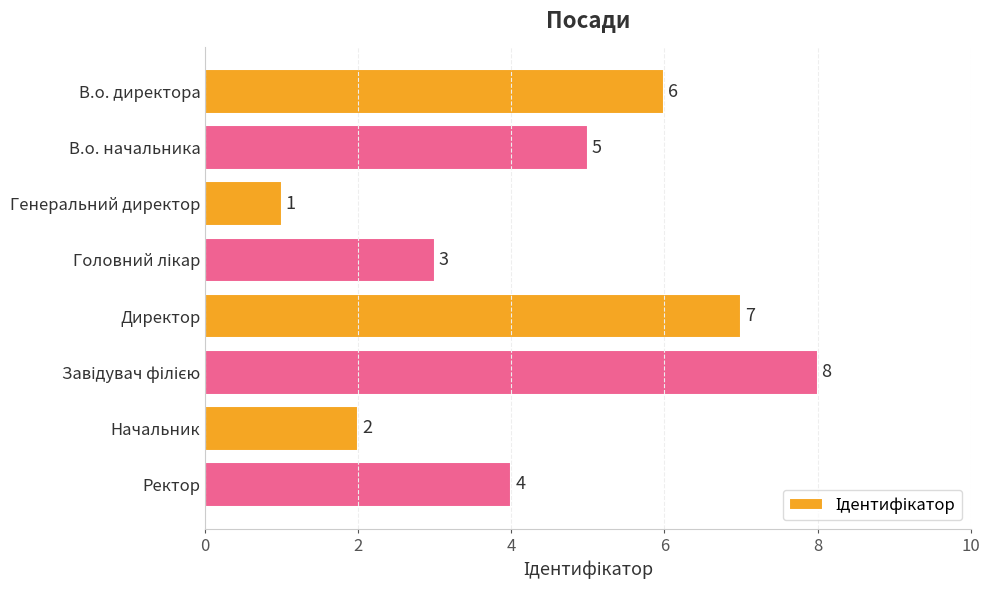

What is the change in value from В.о. начальника to Директор?

+2